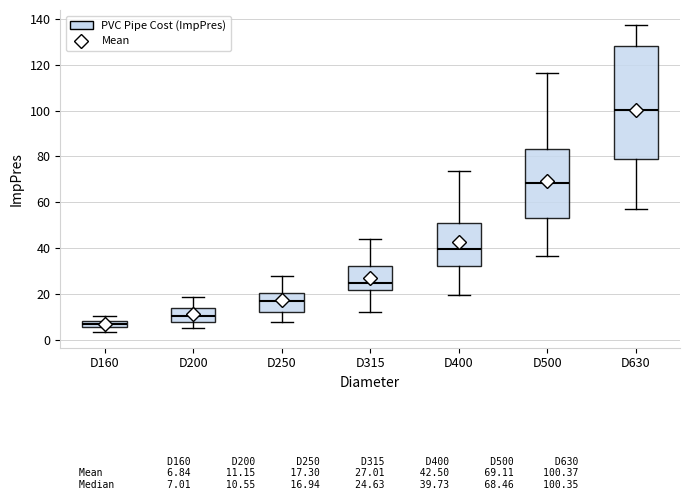

Which box's median line is the lowest?

D160